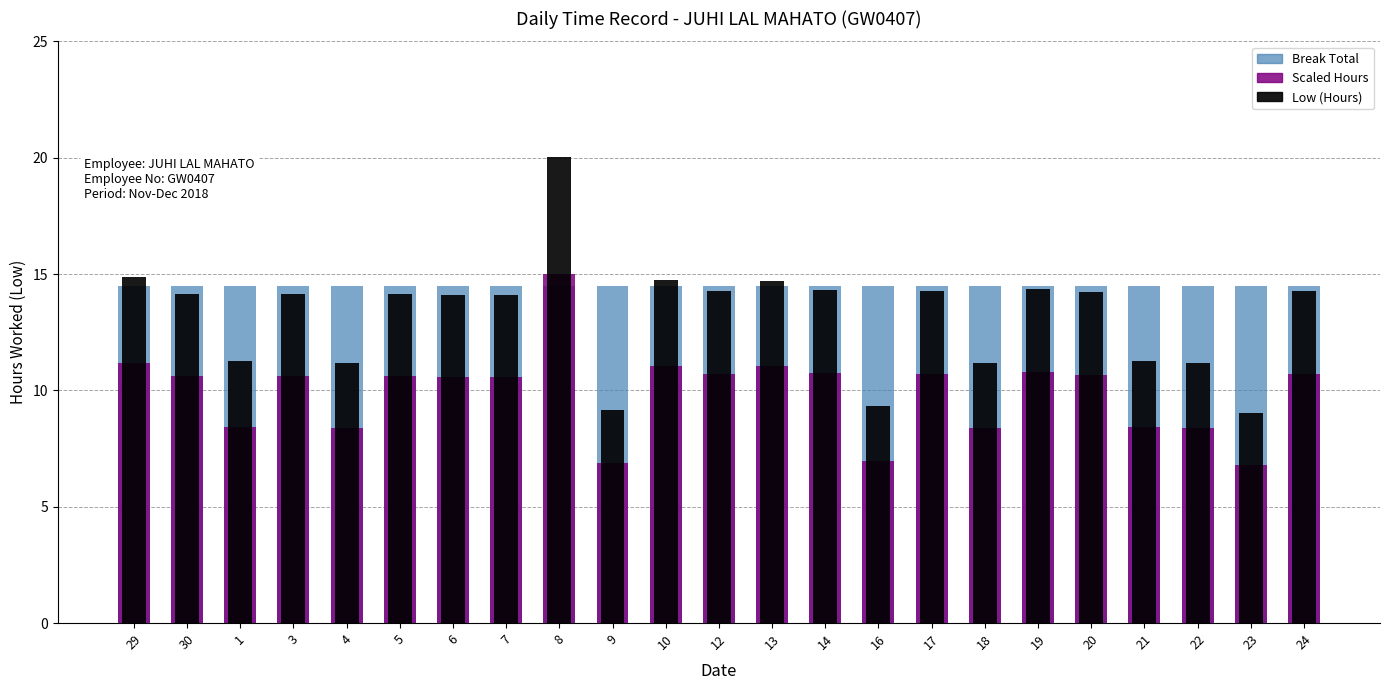

Rank the categories by Low (Hours) value from highest to lowest.

8, 29, 10, 13, 19, 14, 24, 12, 17, 20, 3, 30, 5, 6, 7, 1, 21, 18, 4, 22, 16, 9, 23